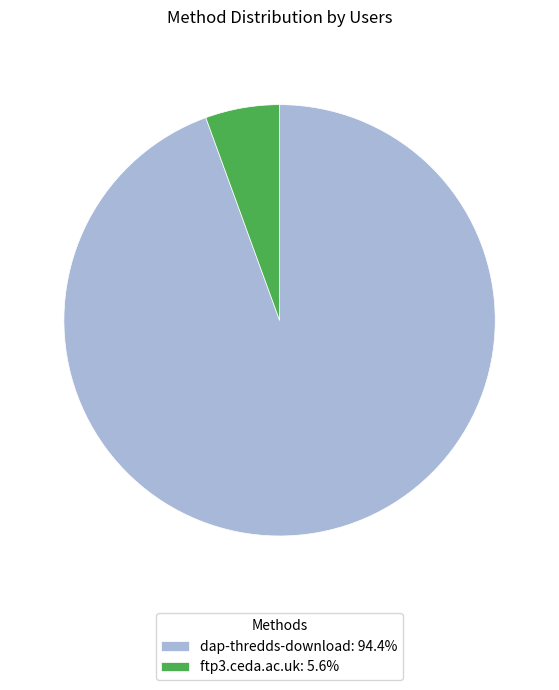

What is the ratio of the value at dap-thredds-download: 94.4% to the value at ftp3.ceda.ac.uk: 5.6%?

17.0